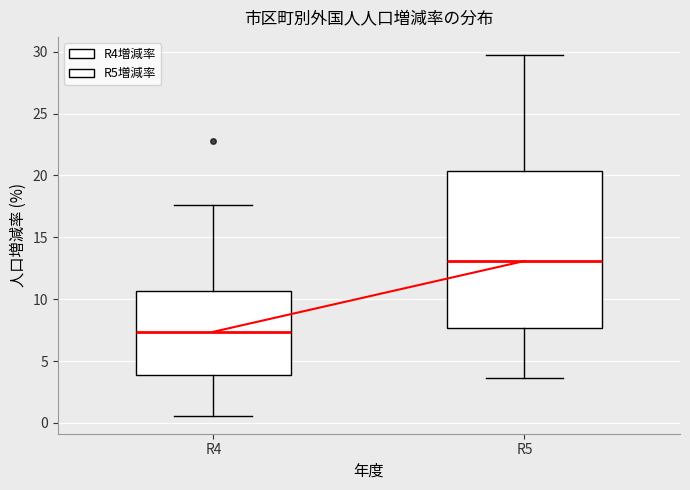

Reading left to right, read every box against the y-axis: the position of its median line, the range the box covers, and the ends of its whiskers. The values are not printed on the chart, so give them approximately, as read against the axis.

R4: median 7.5, box 4.0 to 10.5, whiskers 0.5 to 17.5
R5: median 13.0, box 7.5 to 20.5, whiskers 3.5 to 29.5